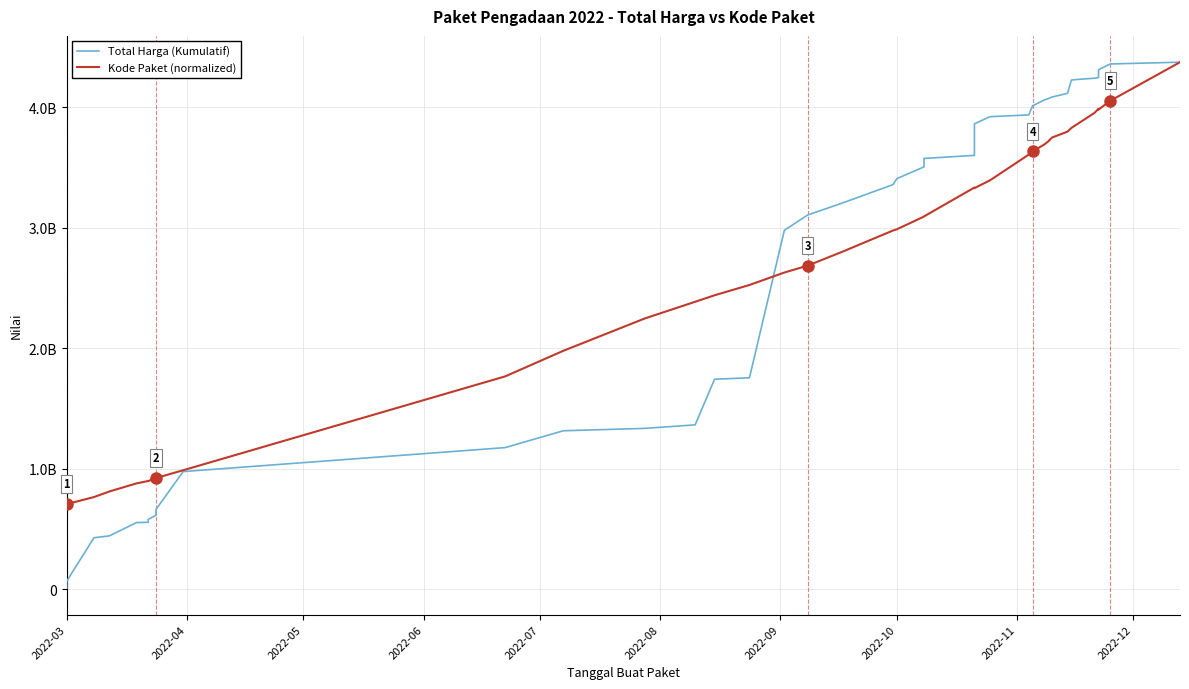

True or false: Total Harga (Kumulatif) has a value of 5875831710.2 at 37.

False